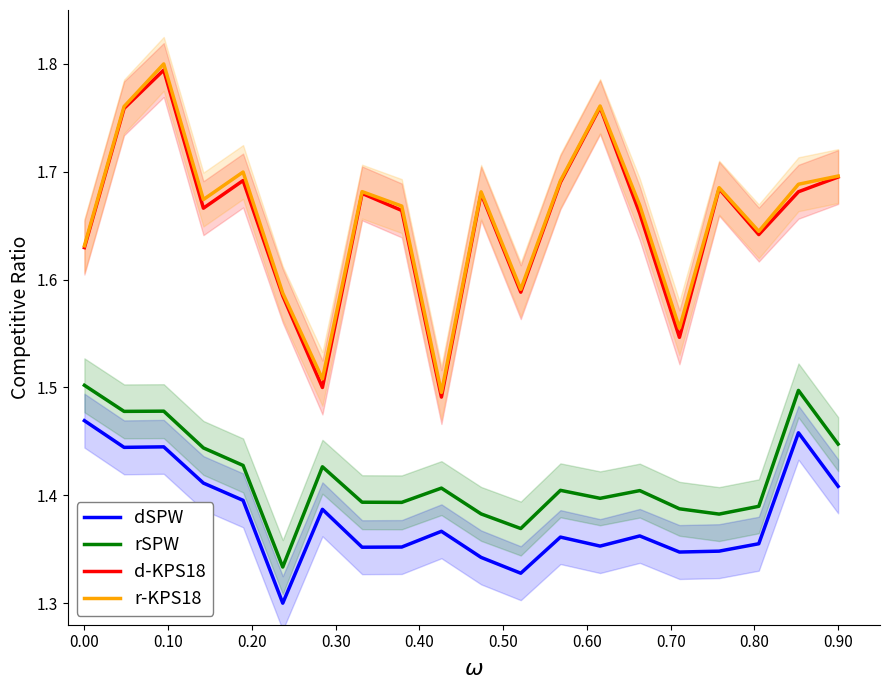

True or false: rSPW and r-KPS18 cross at least once.

False